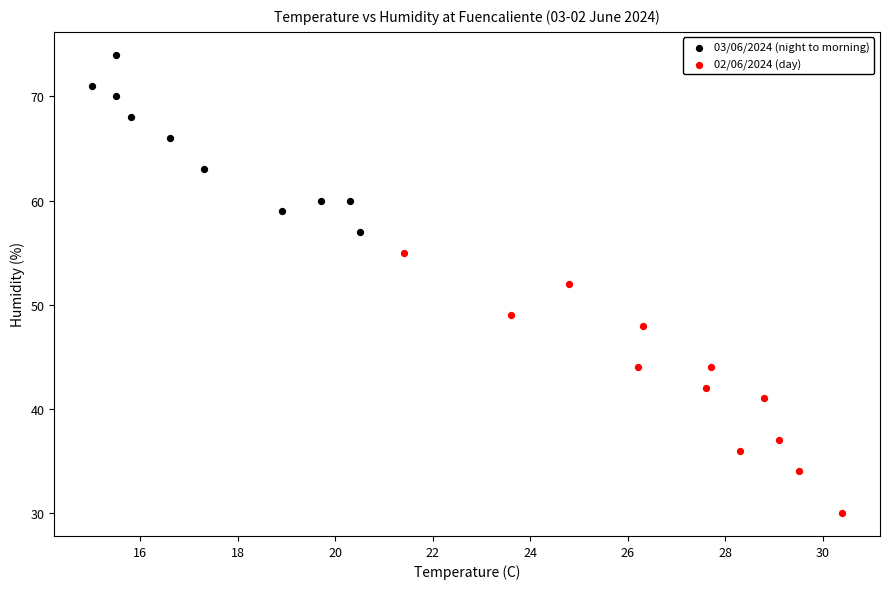

Which series reaches the minimum Y coordinate?

02/06/2024 (day)